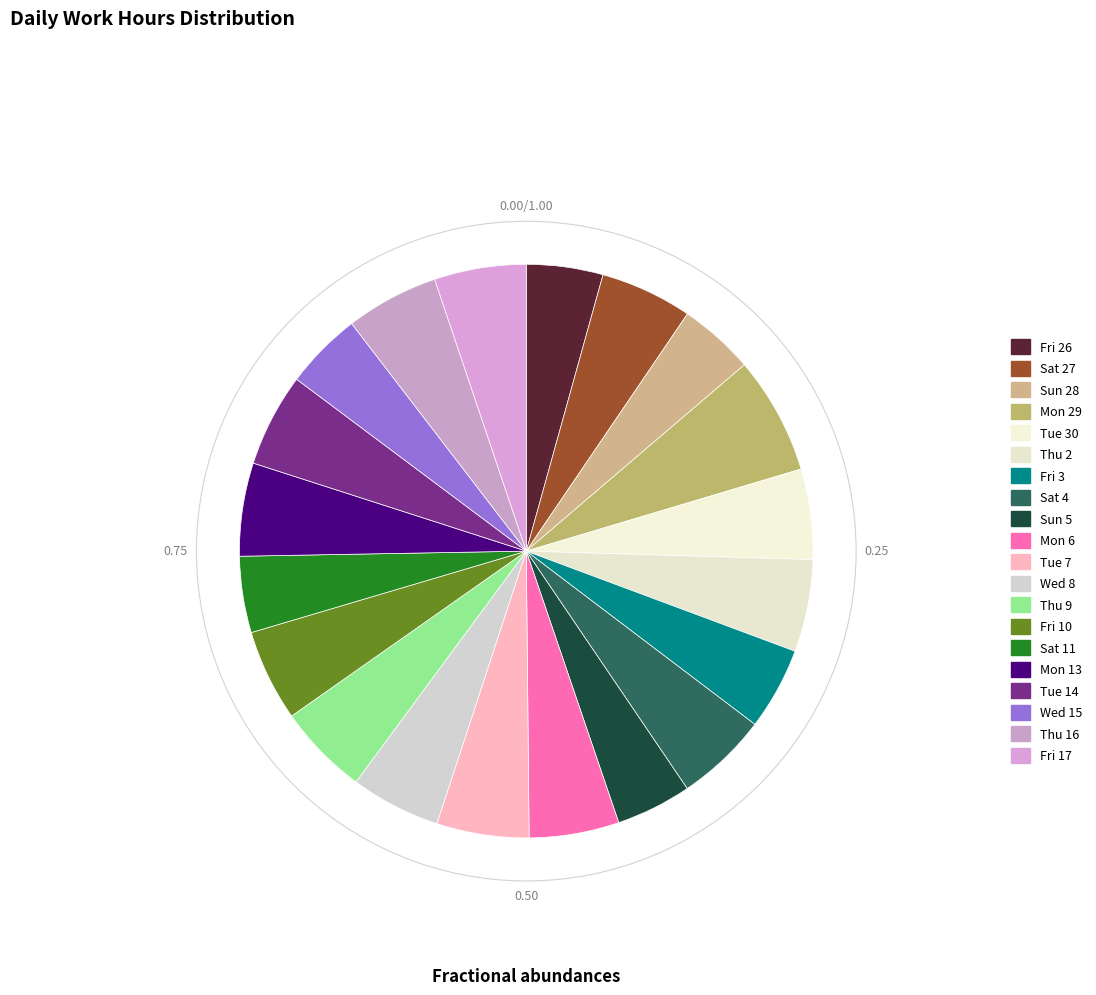

What is the change in value from Thu 9 to Wed 15?

-1.7